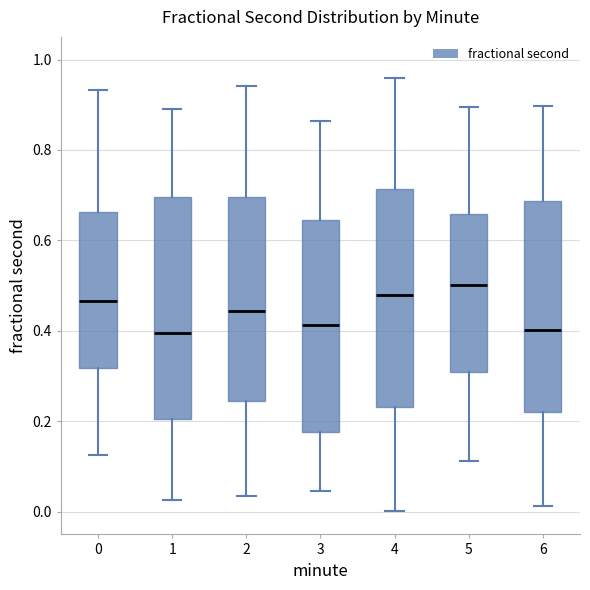

Where does the upper whisker of the box at x = 6 end on the y-axis? The values are not printed on the chart, so give them approximately, as read against the axis.

0.90